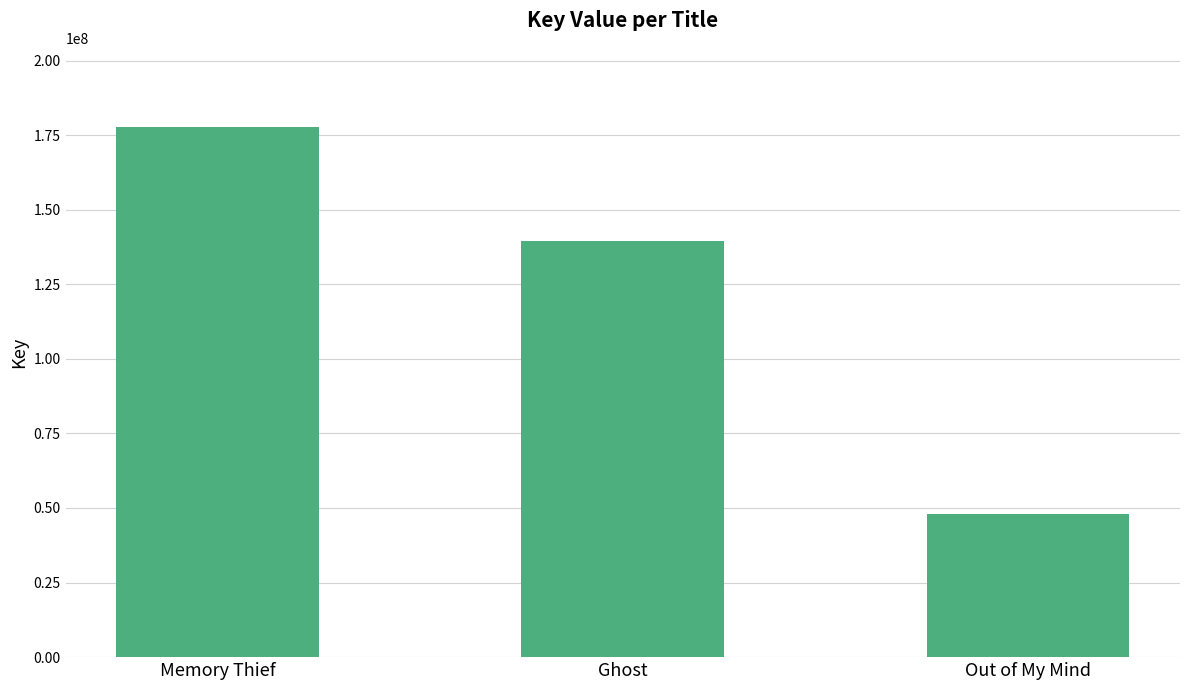

What is the smallest value displayed?

47856459